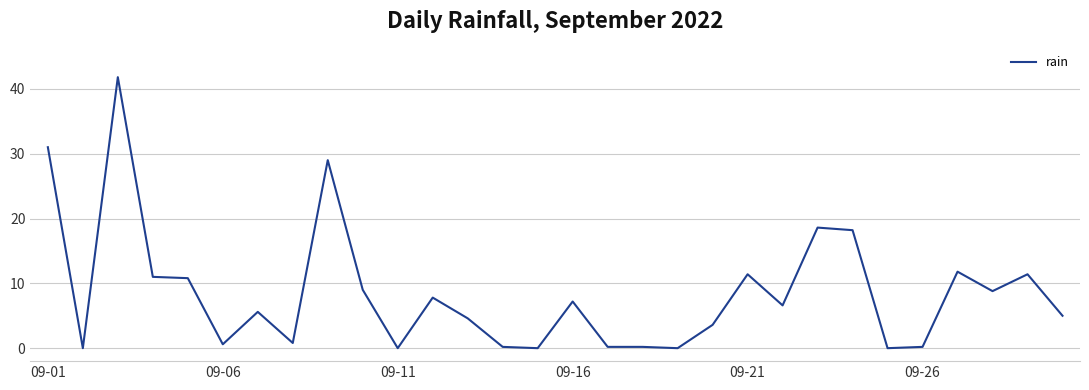

What is the difference between the maximum and minimum values?

41.8